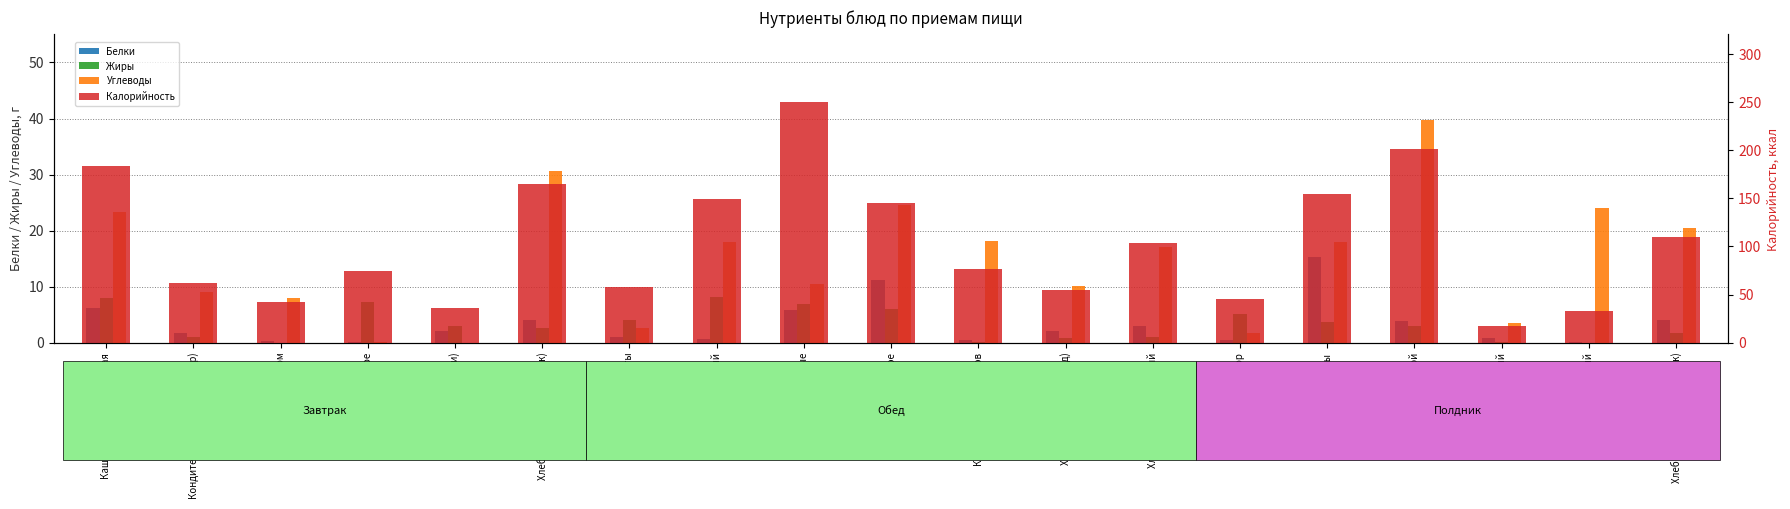

What is the maximum value for Углеводы?

39.7